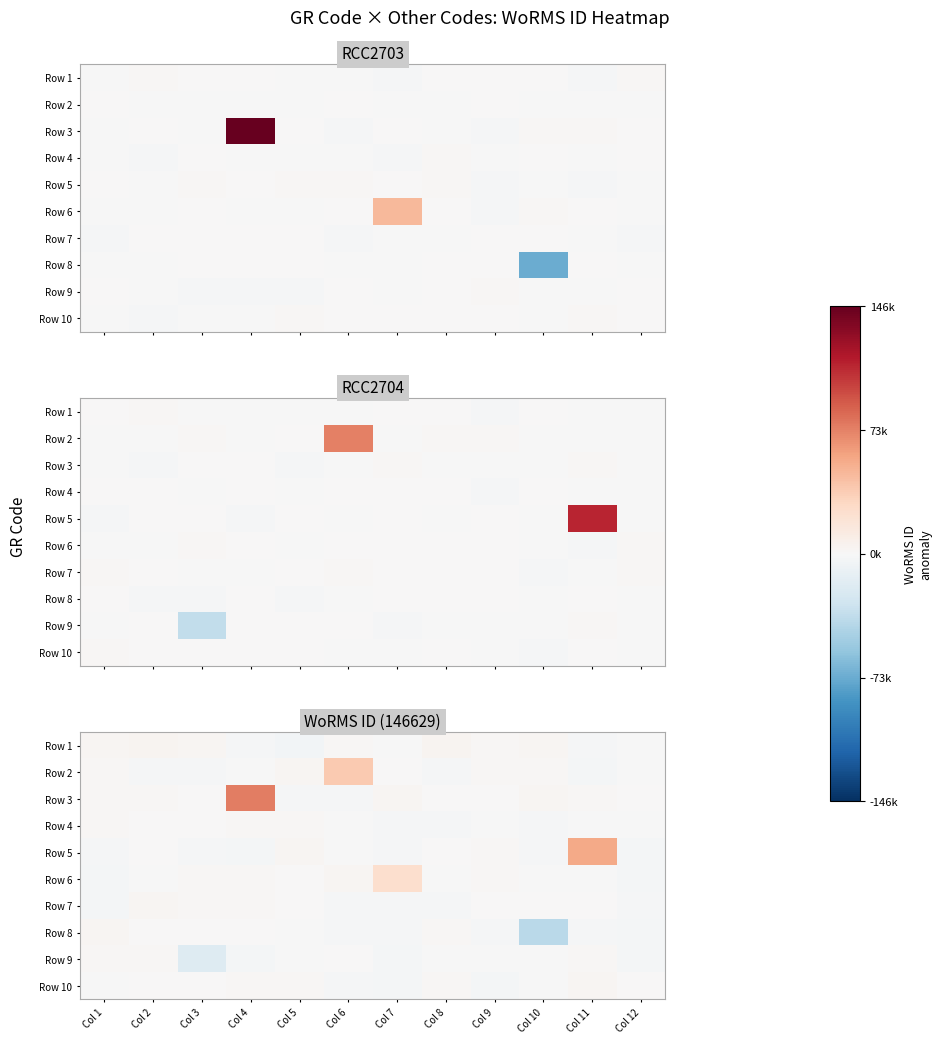

What is the difference between the maximum and minimum values in the Row 10 series?

6140.9